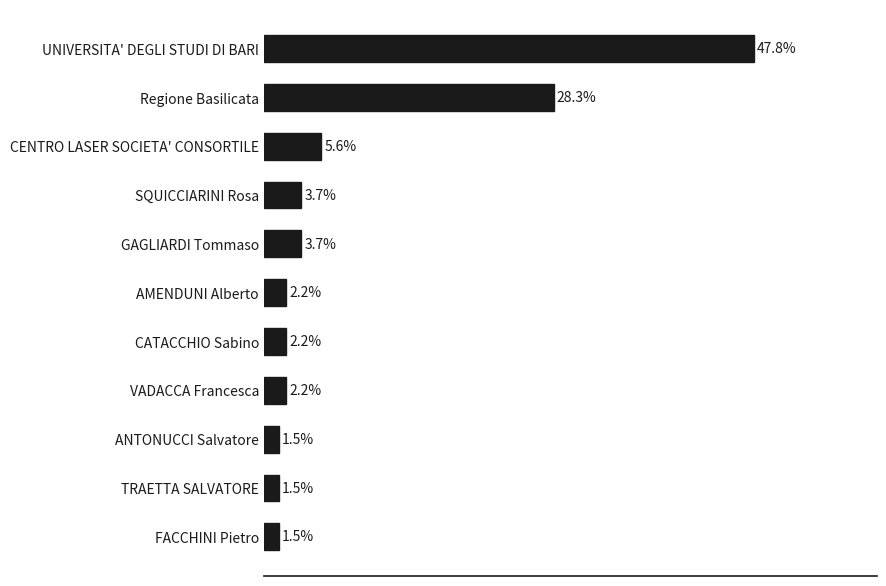

At which label is the value closest to 24?

Regione Basilicata